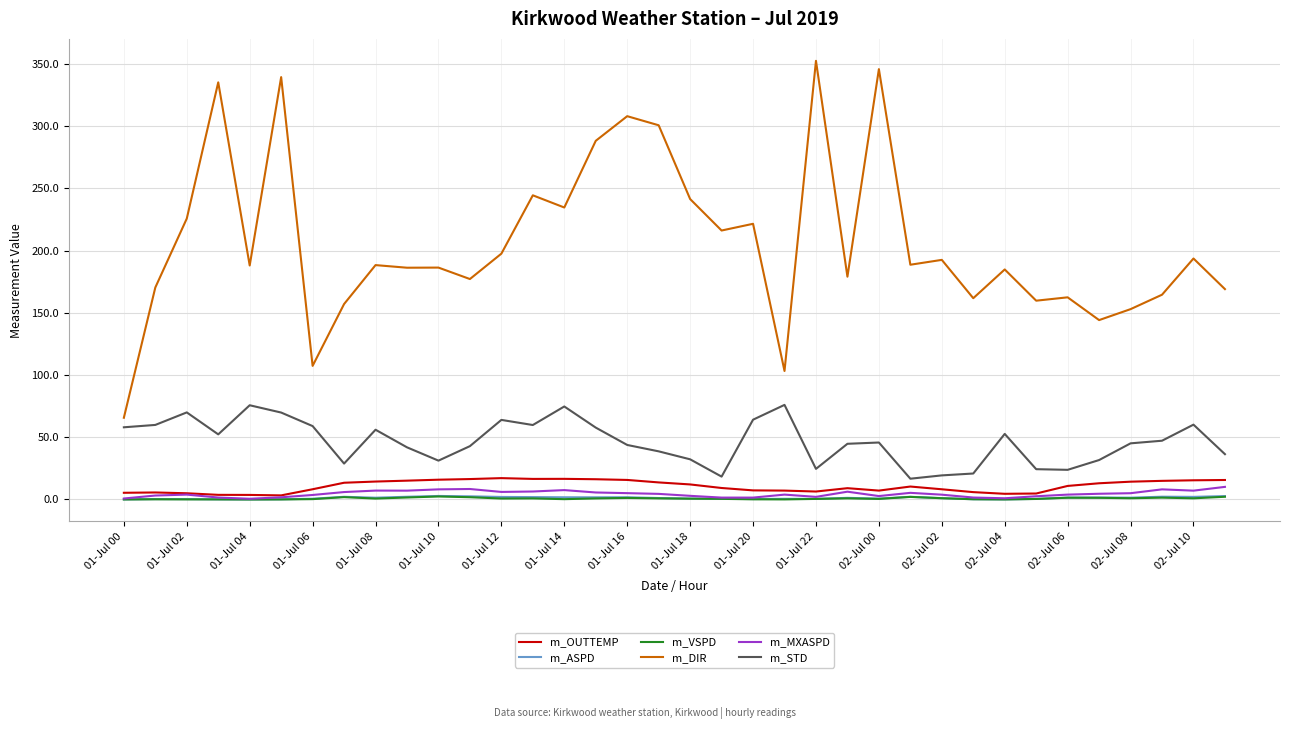

What is the maximum value shown in the chart?

352.6